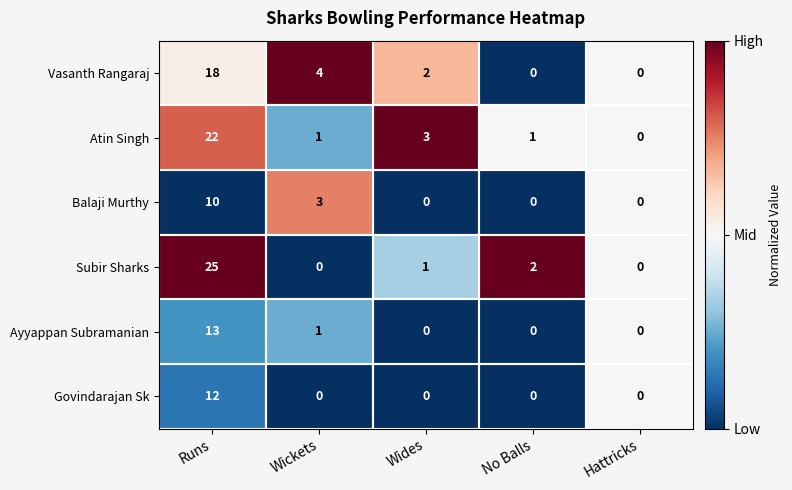

The value of Atin Singh at Wickets is 1. True or false?

True